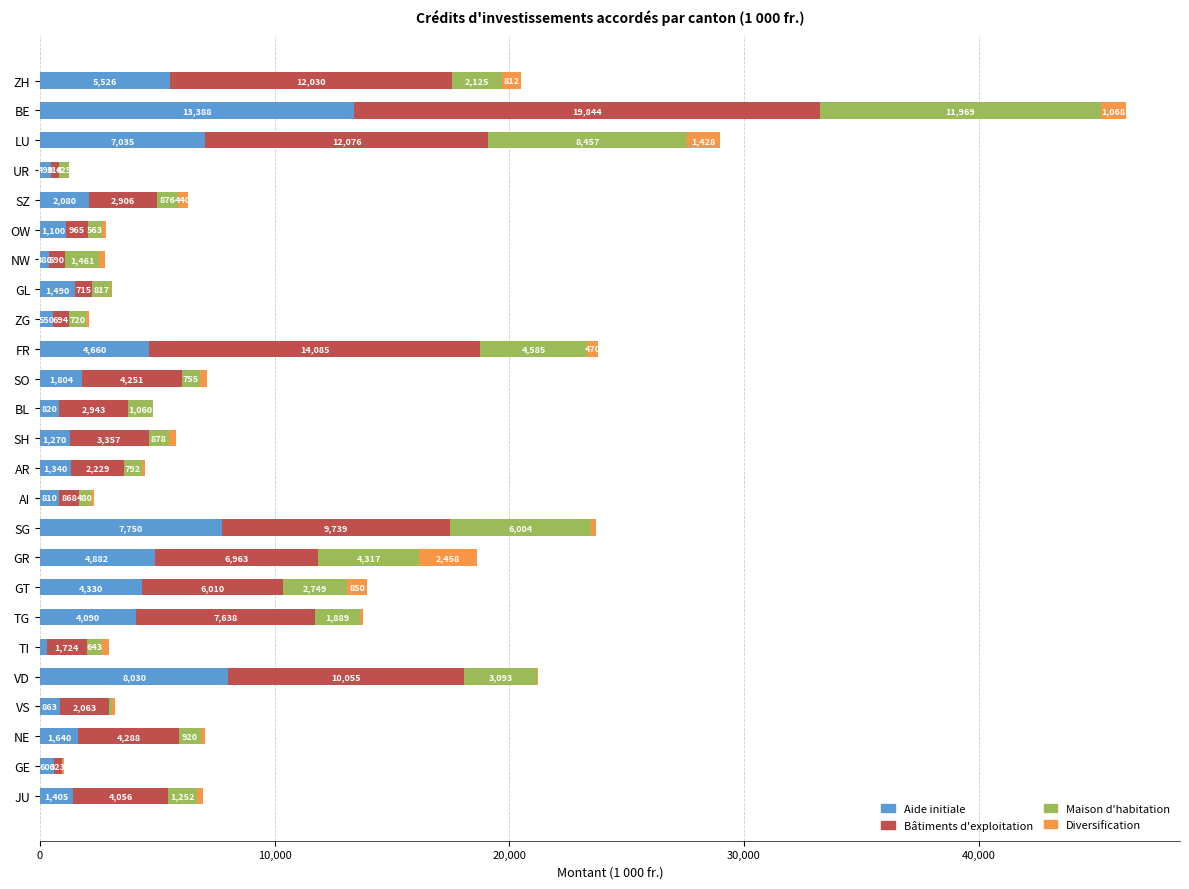

What is the highest value of the Aide initiale series?

13388.0